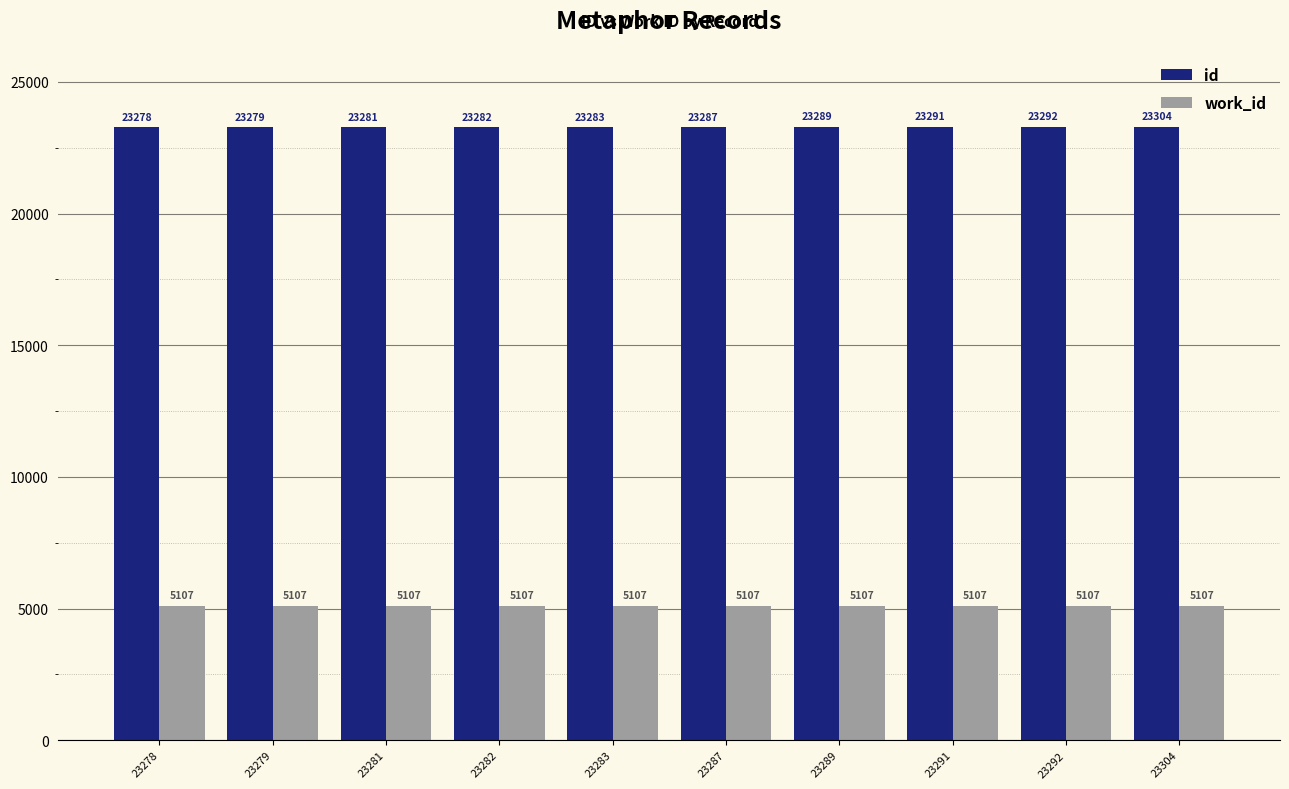

True or false: id has a value of 6026 at 23289.

False